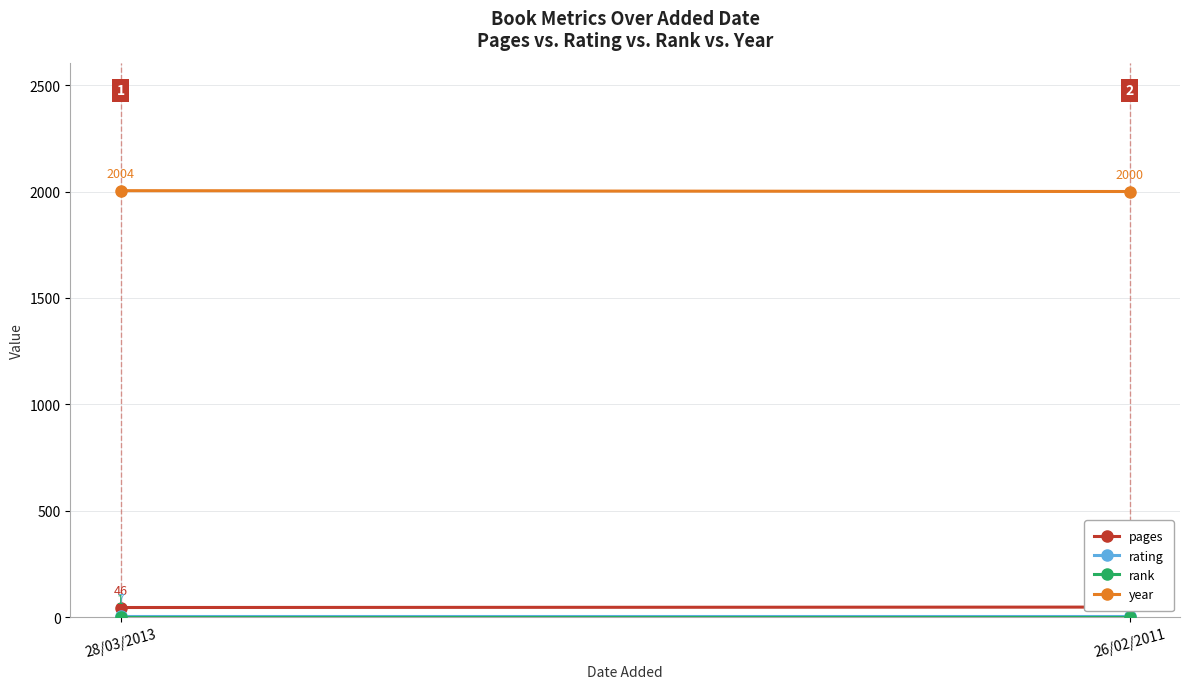

What is the spread (max minus min) of values at 28/03/2013?

2003